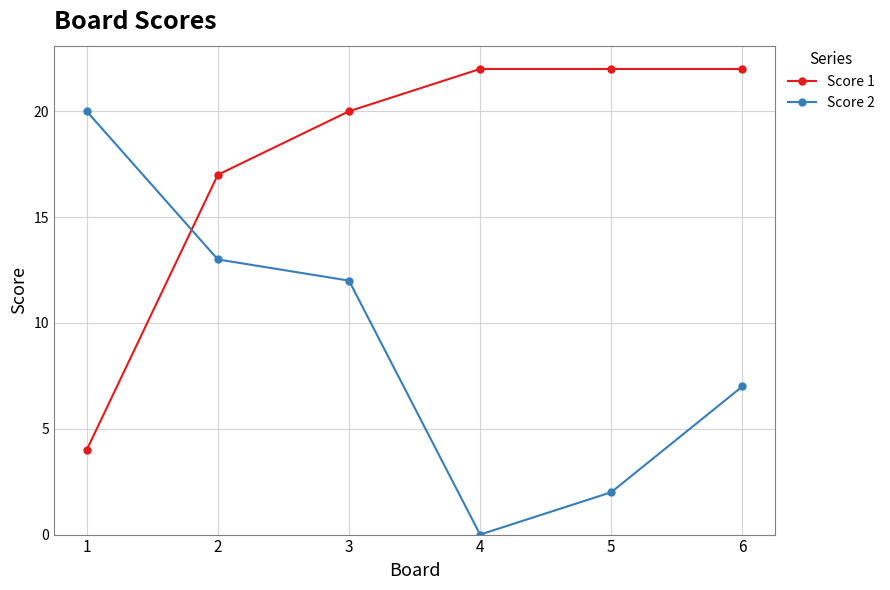

How many lines are shown in the chart?

2